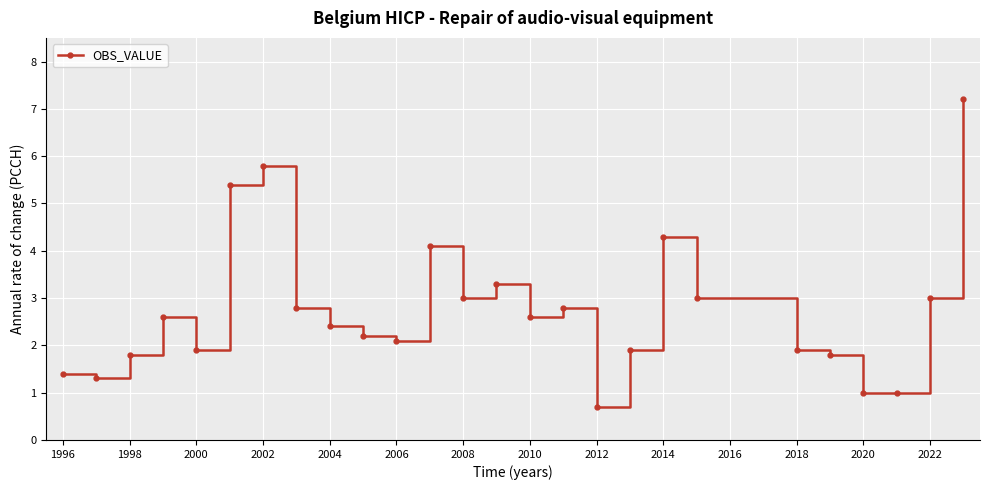

True or false: there are more than 0 points higher than both neighbors.

True